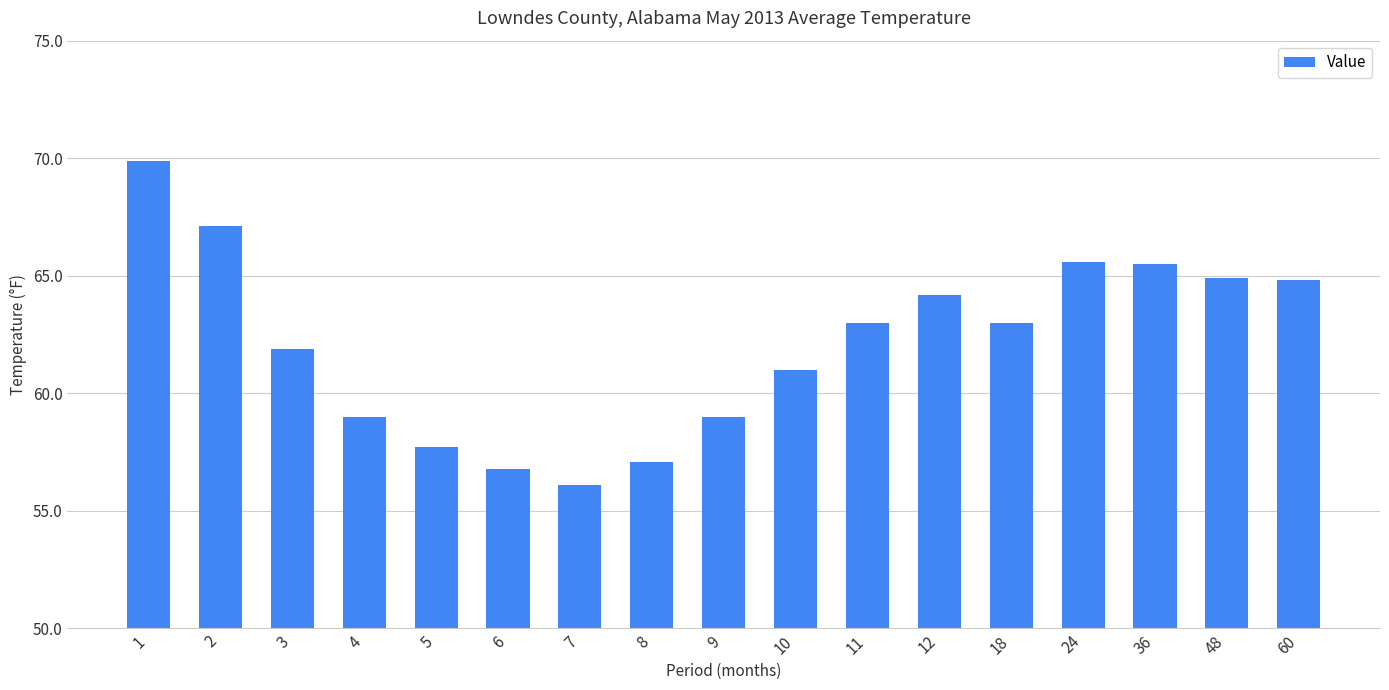

At which category does the chart reach its minimum across all series?

7